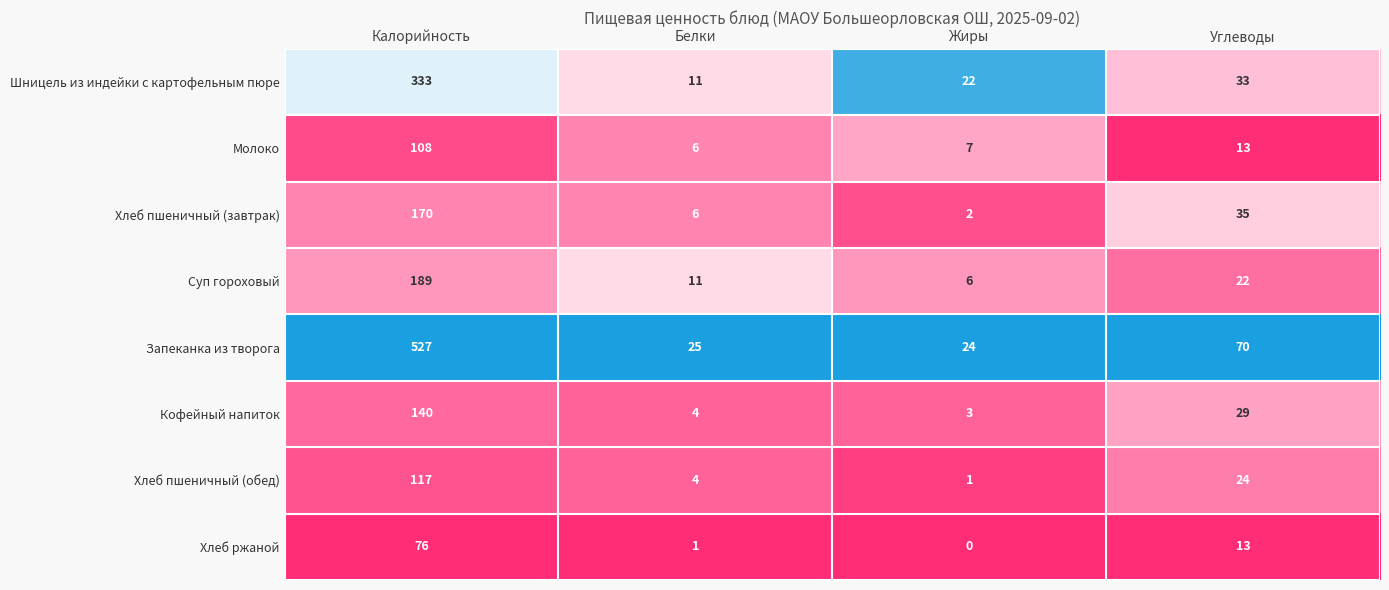

What is the spread (max minus min) of values at Белки?

24